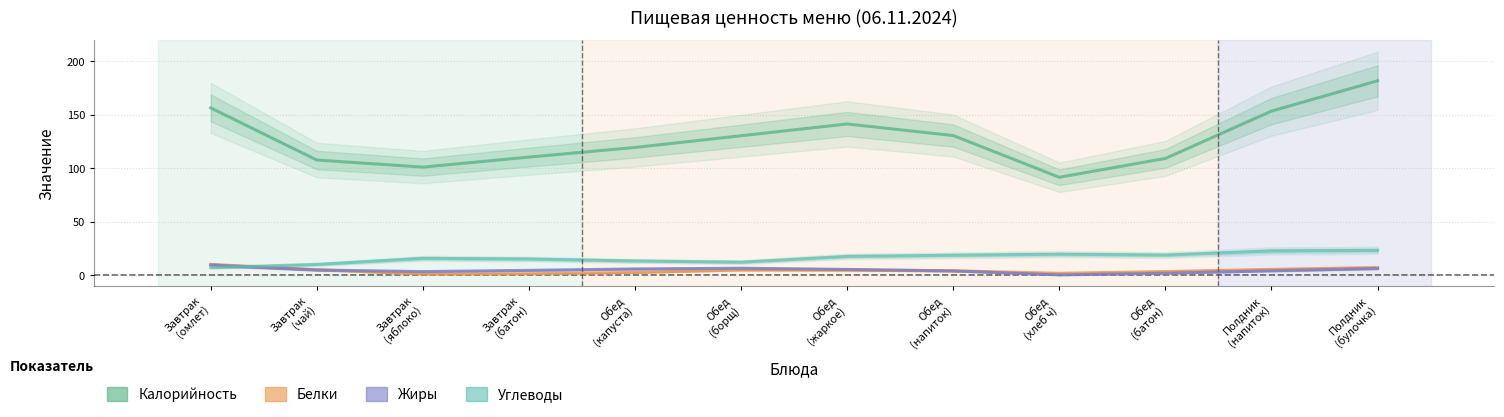

Is the value of Жиры at Завтрак
(чай) greater than the value of Белки at Полдник
(напиток)?

No